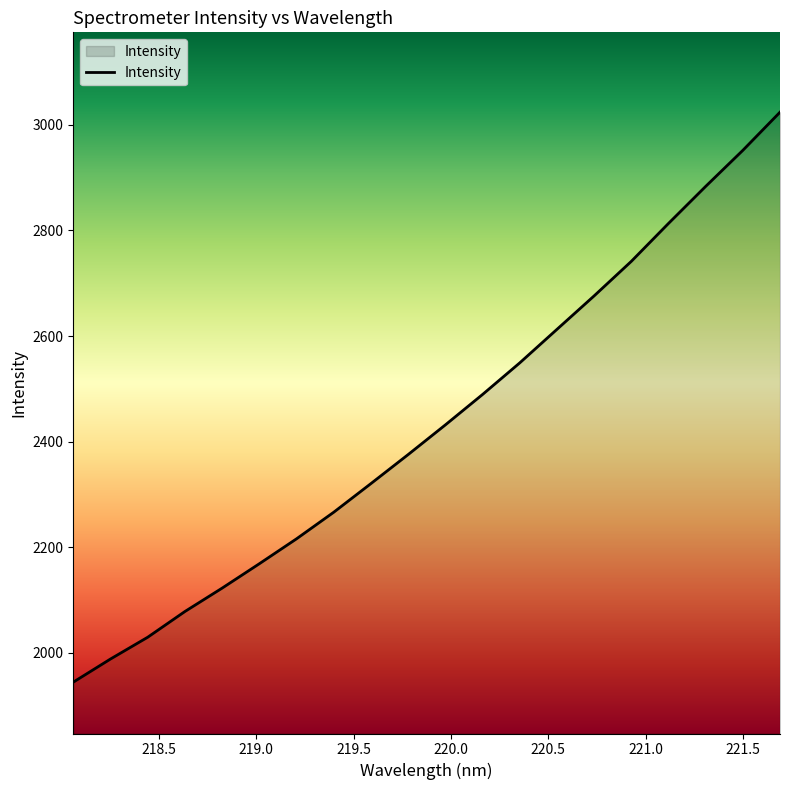

What is the minimum value shown in the chart?

1944.7